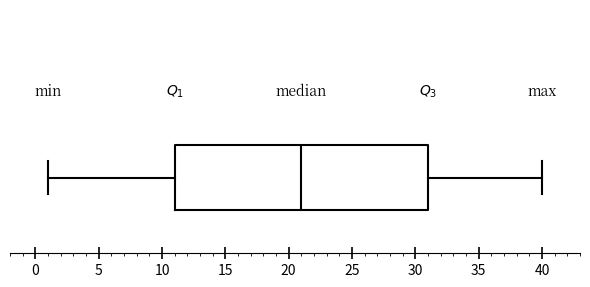

Read this box plot against the x-axis: the position of the median line, the range covered by the box, and the ends of both whiskers. The values are not printed on the chart, so give them approximately, as read against the axis.

median 21, box 11 to 31, whiskers 1 to 40